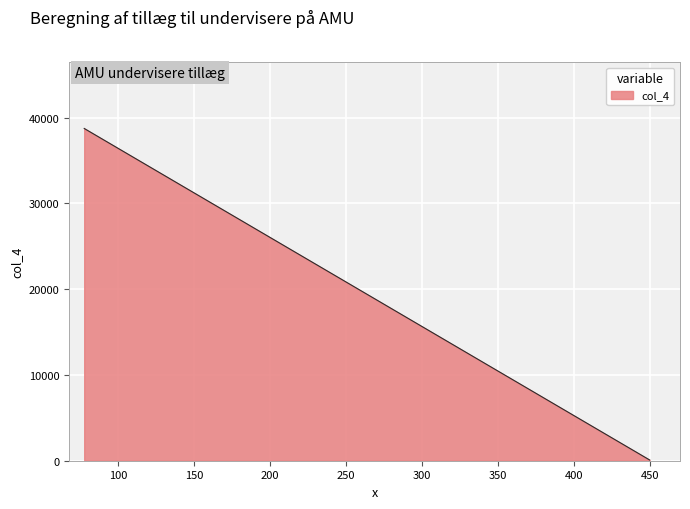

What is the change in value from 77.5 dage to 450 deltagere i alt?

-38663.9